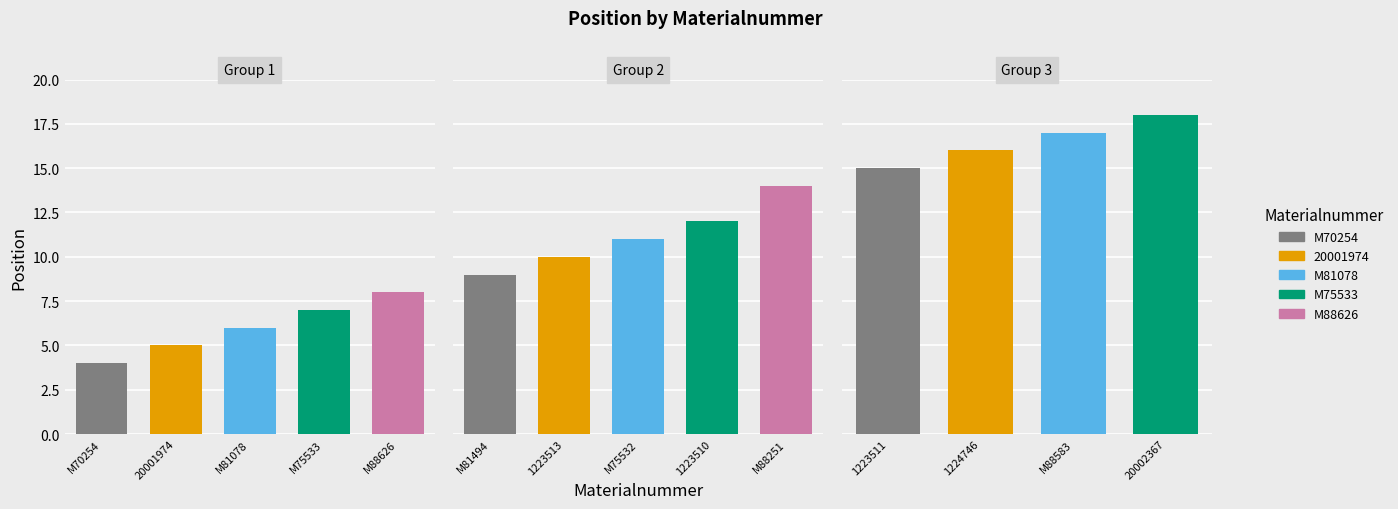

Reading left to right, list all the values displayed in this chart.

4	5	6	7	8	9	10	11	12	14	15	16	17	18